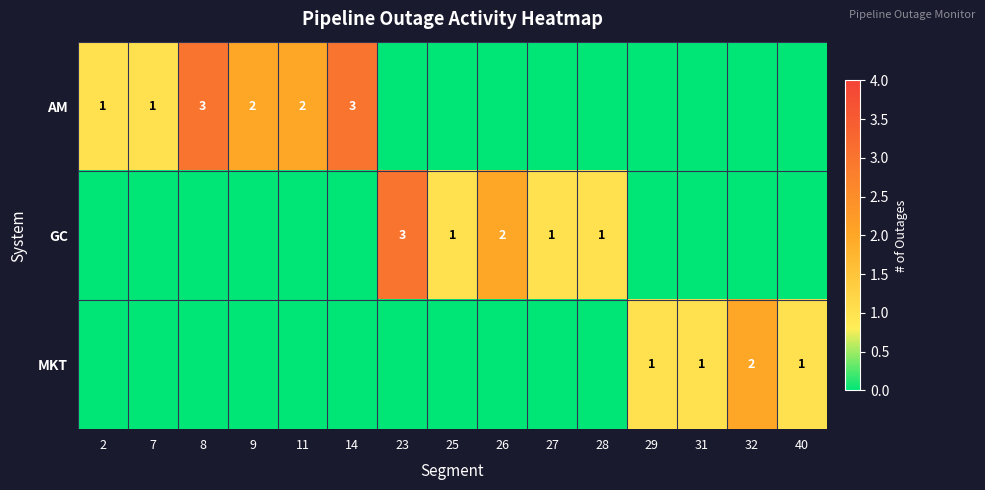

At how many categories does at least one series exceed 0?

15